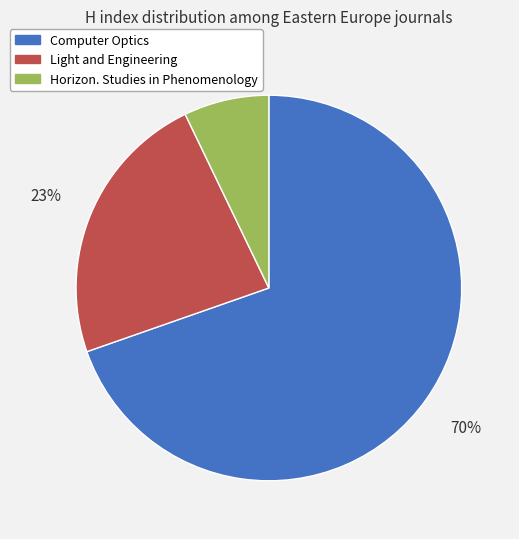

What percentage is the Horizon. Studies in Phenomenology slice, to the nearest percent?

7%